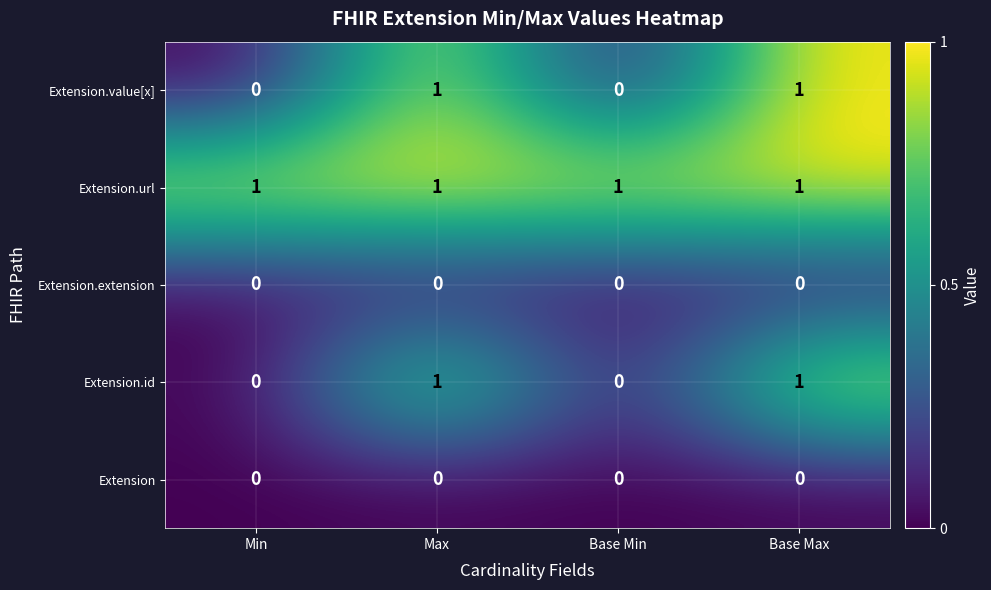

True or false: Extension.value[x] has a value of 1 at Max.

True